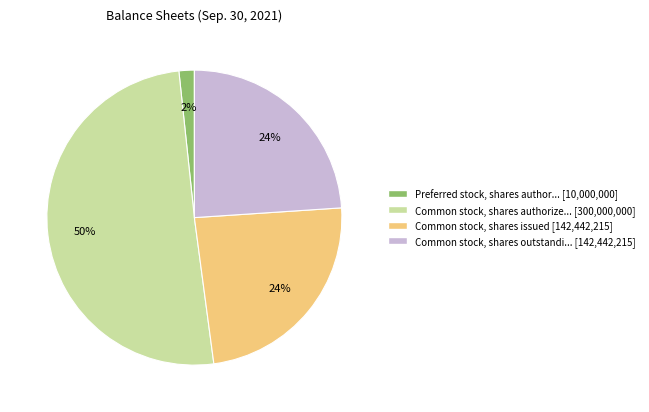

To the nearest percent, what is the average slice percentage?

25%